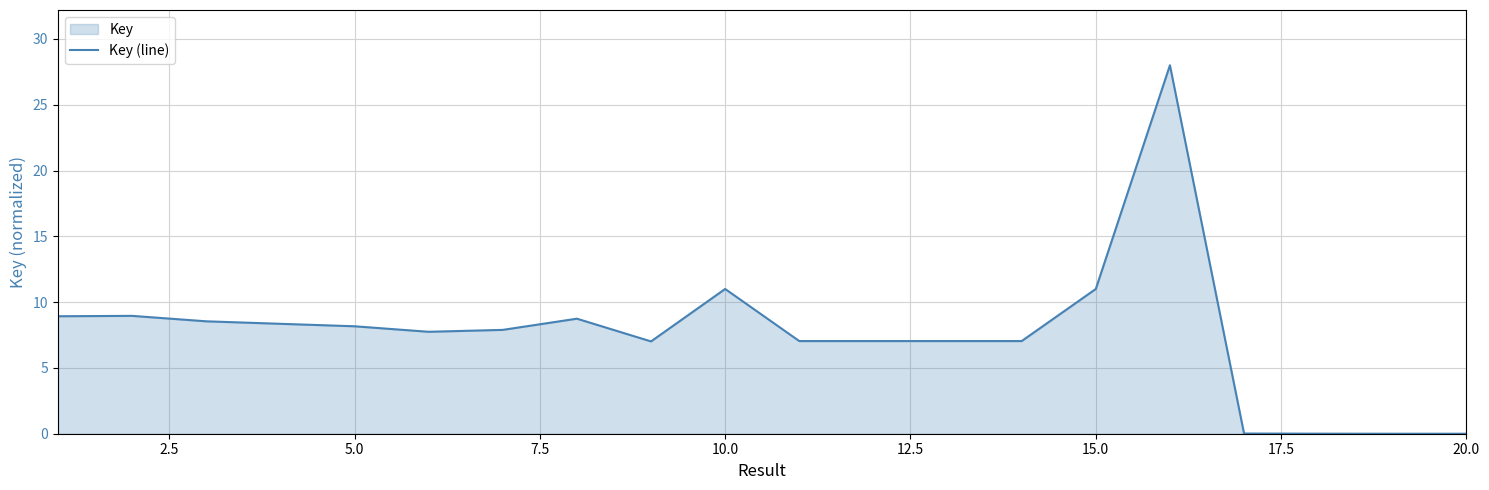

Does the chart display data point markers on the line(s)?

No